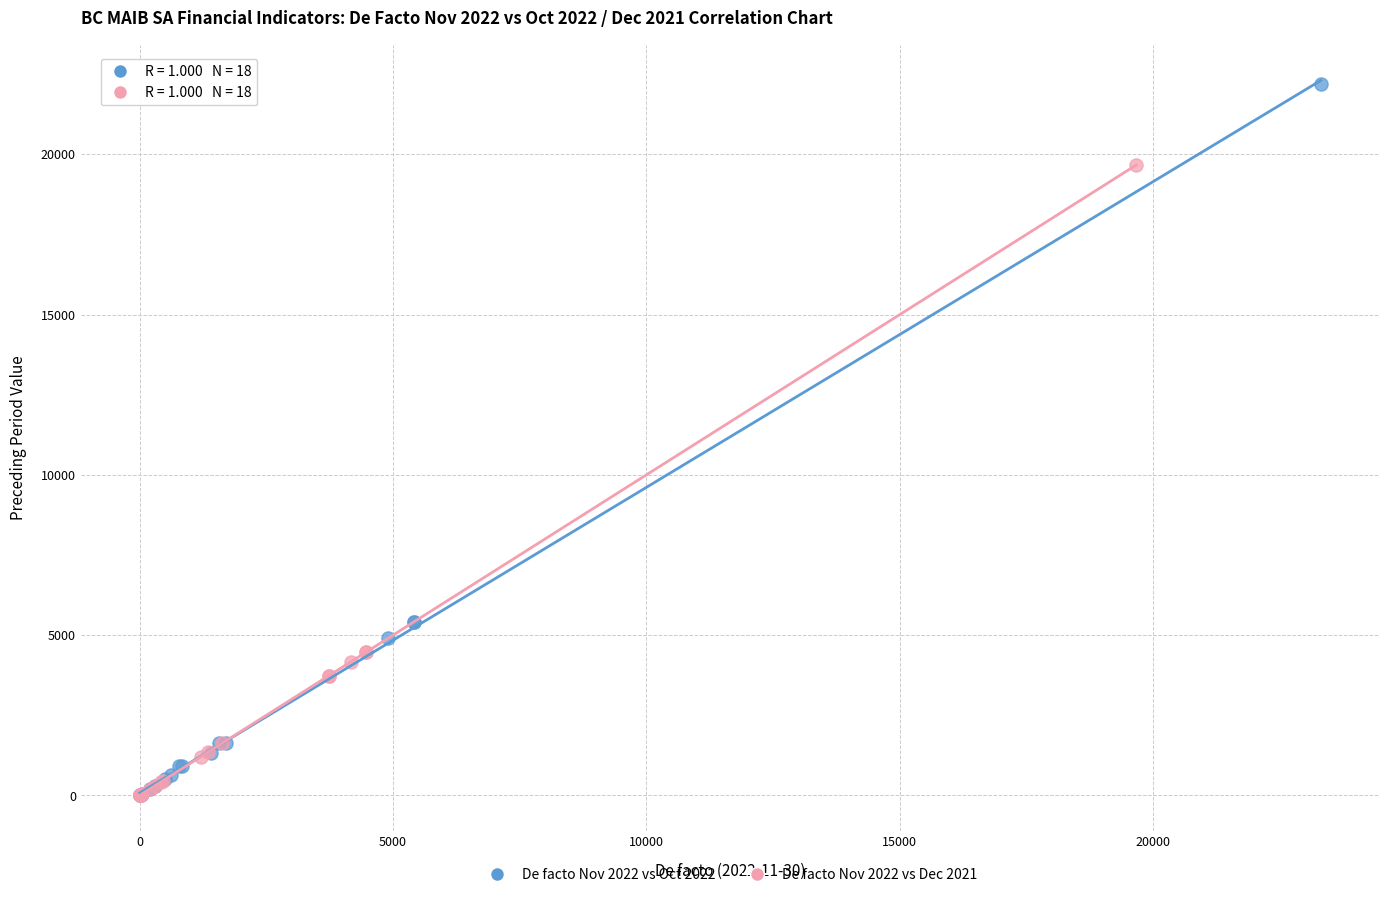

Which series reaches the maximum Y coordinate?

De facto Nov 2022 vs Oct 2022